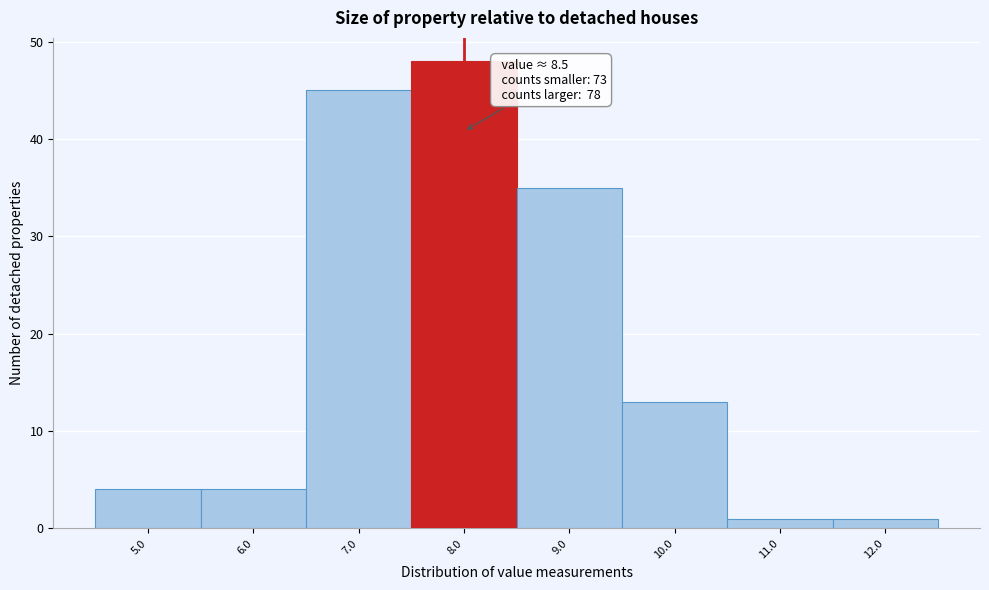

Reading left to right, extract all data points from this chart.

5.0=4	6.0=4	7.0=45	8.0=48	9.0=35	10.0=13	11.0=1	12.0=1